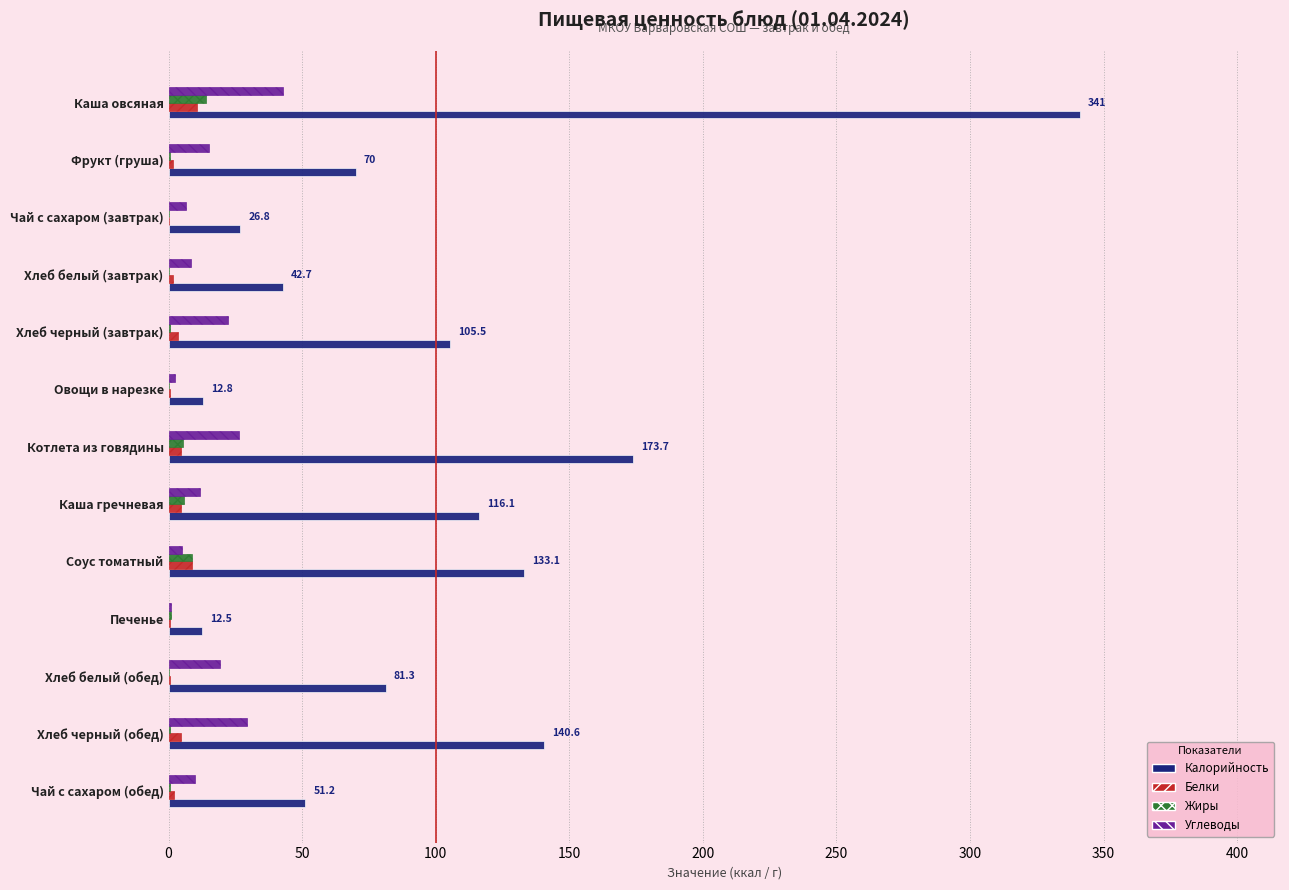

True or false: Углеводы has a value of 22.1 at Хлеб черный (завтрак).

True